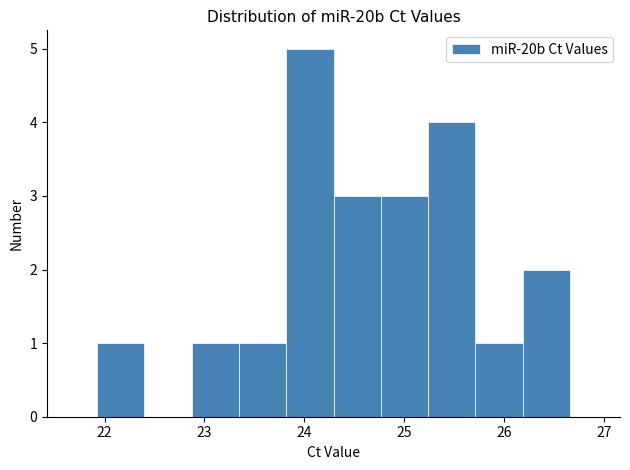

Over which range of the x-axis is the bar tallest?

23.8 to 24.3